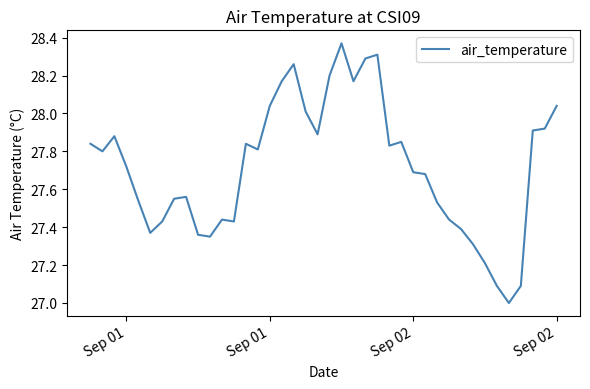

What is the difference between the maximum and minimum values?

1.4